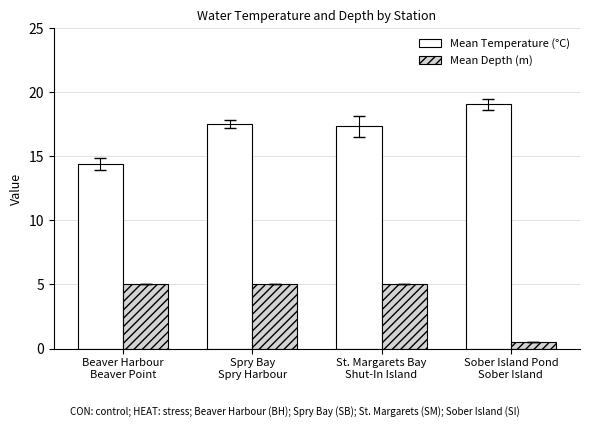

What is the minimum value shown in the chart?

0.5